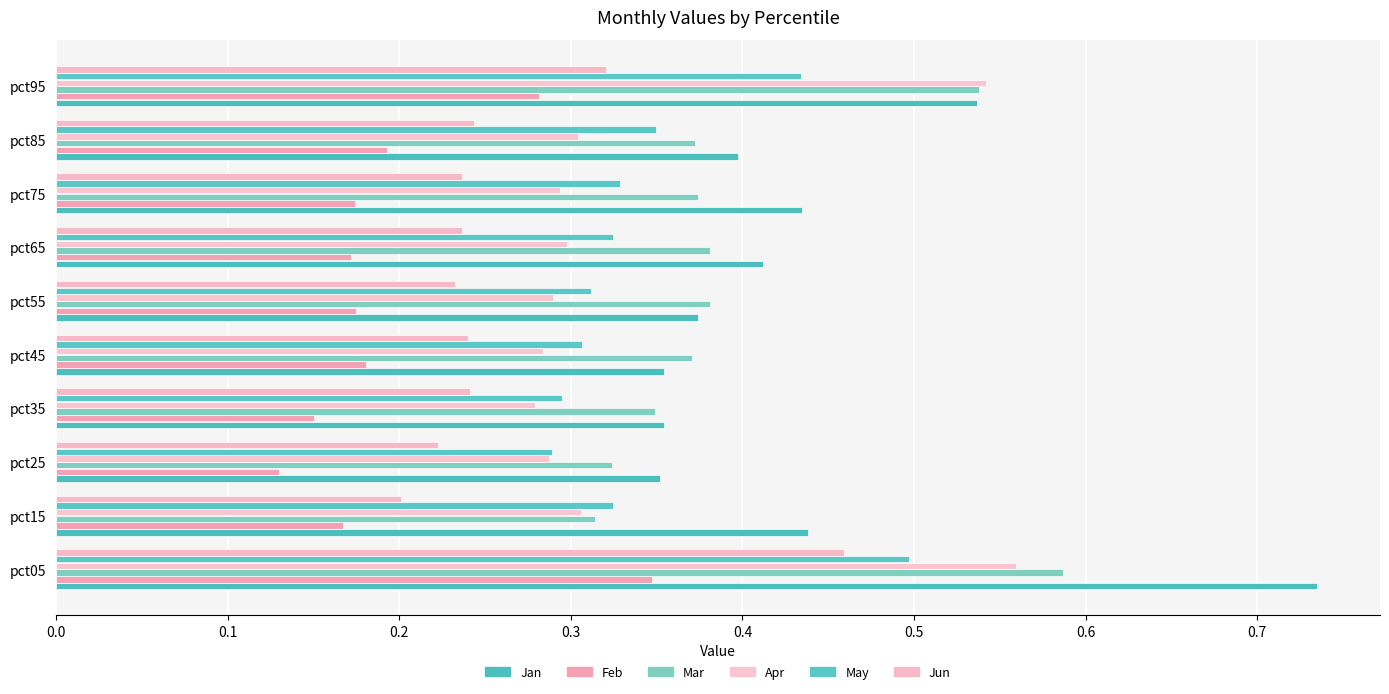

How many distinct data groups are displayed?

6